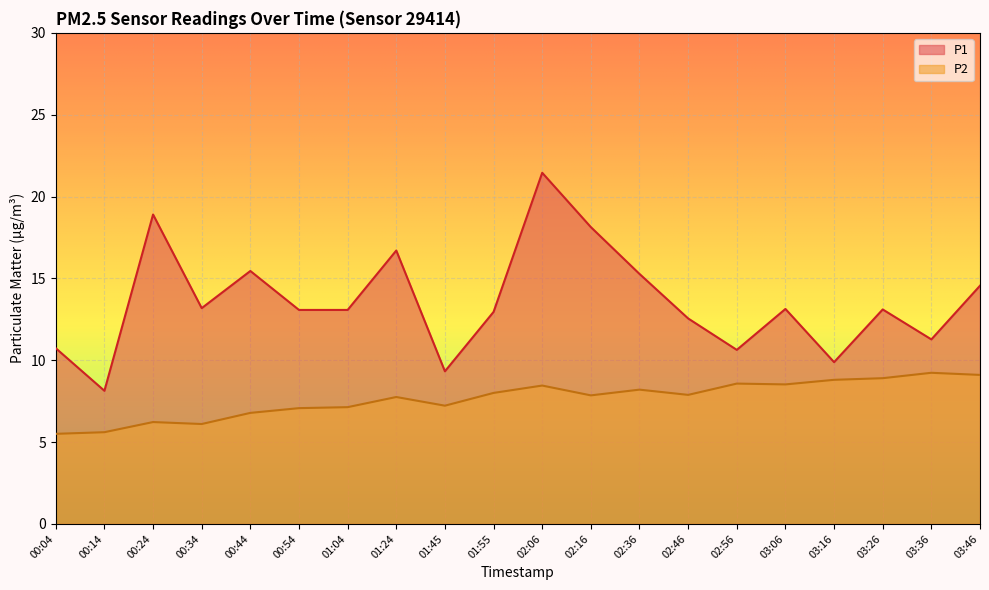

How many lines are shown in the chart?

2